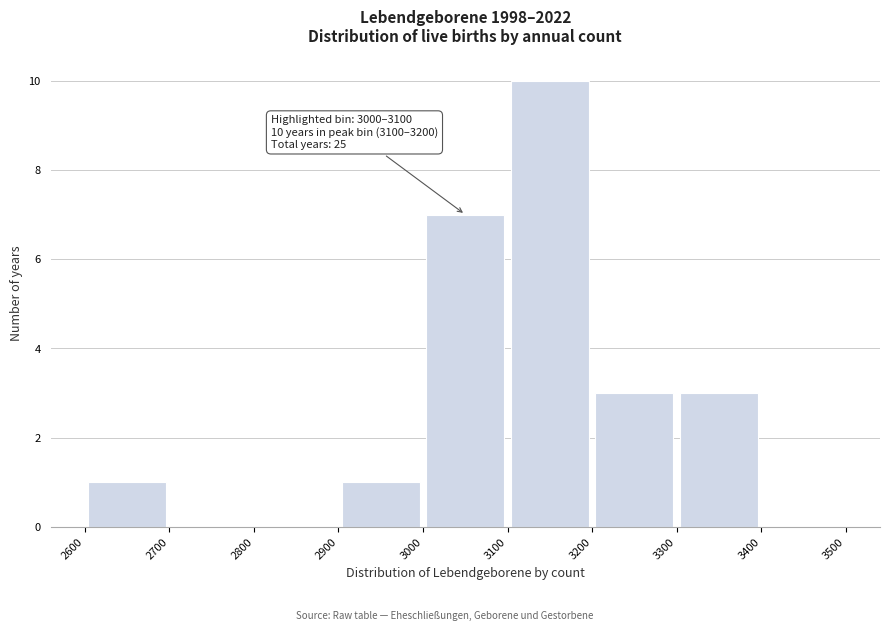

Which range on the x-axis has the tallest bar?

3100 to 3200